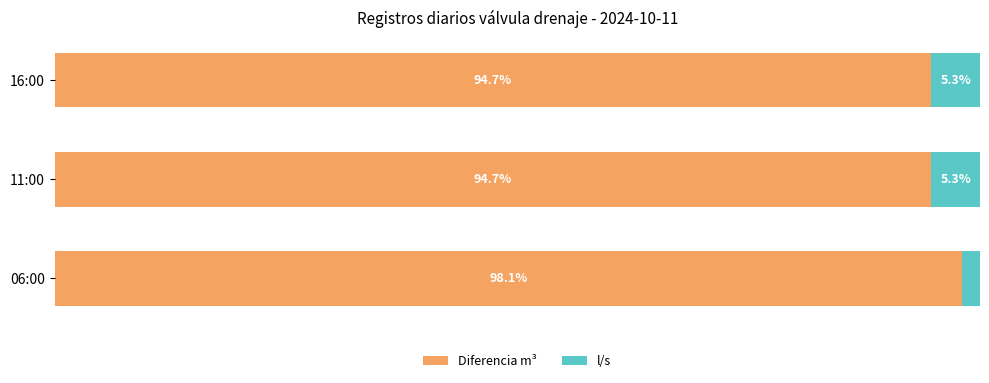

At which label does Diferencia m³ reach its peak?

06:00